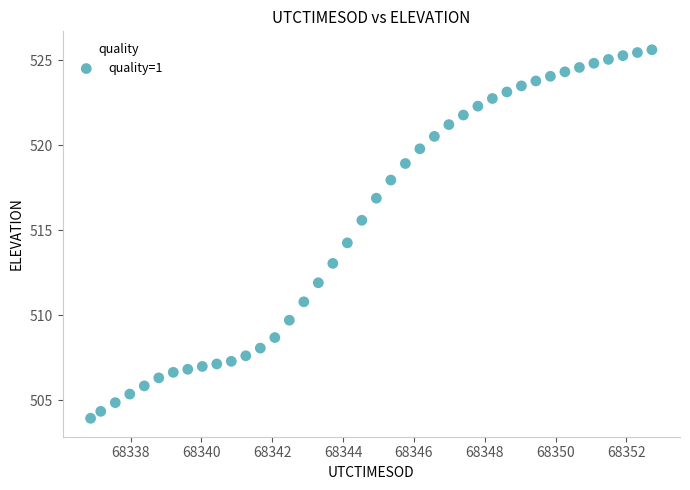

What Y value in the scatter plot is closest to 514?

514.2